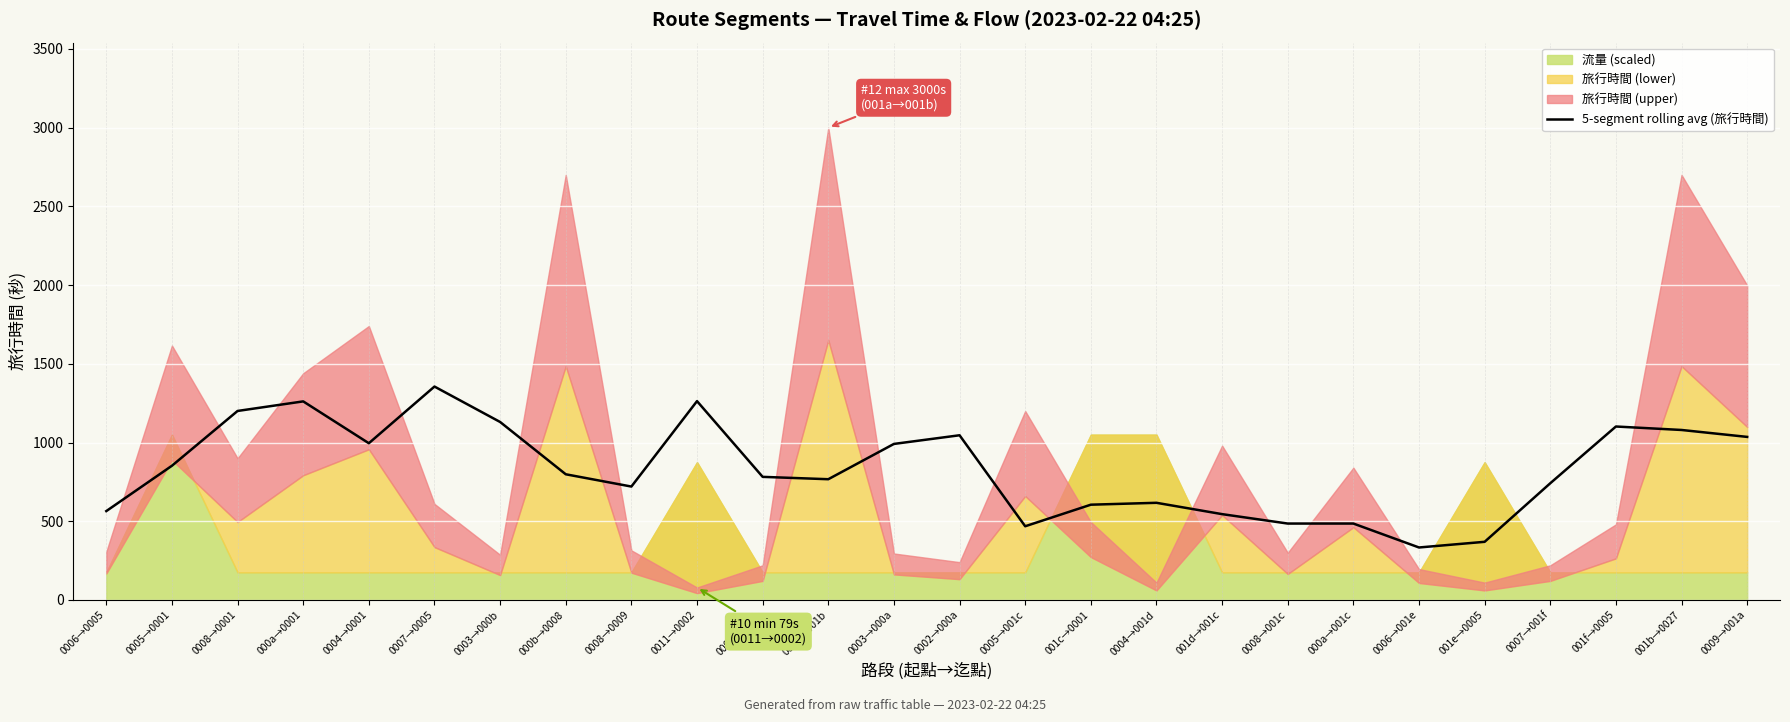

The value at 0006→001e is 534.7. True or false?

False